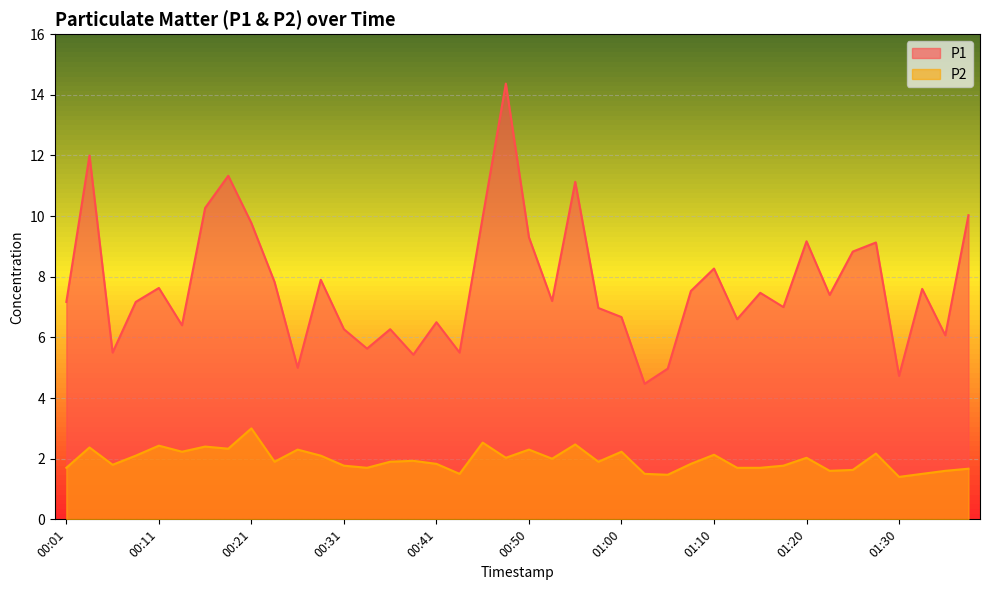

The P1 series shows 7.5 at 01:08. True or false?

True